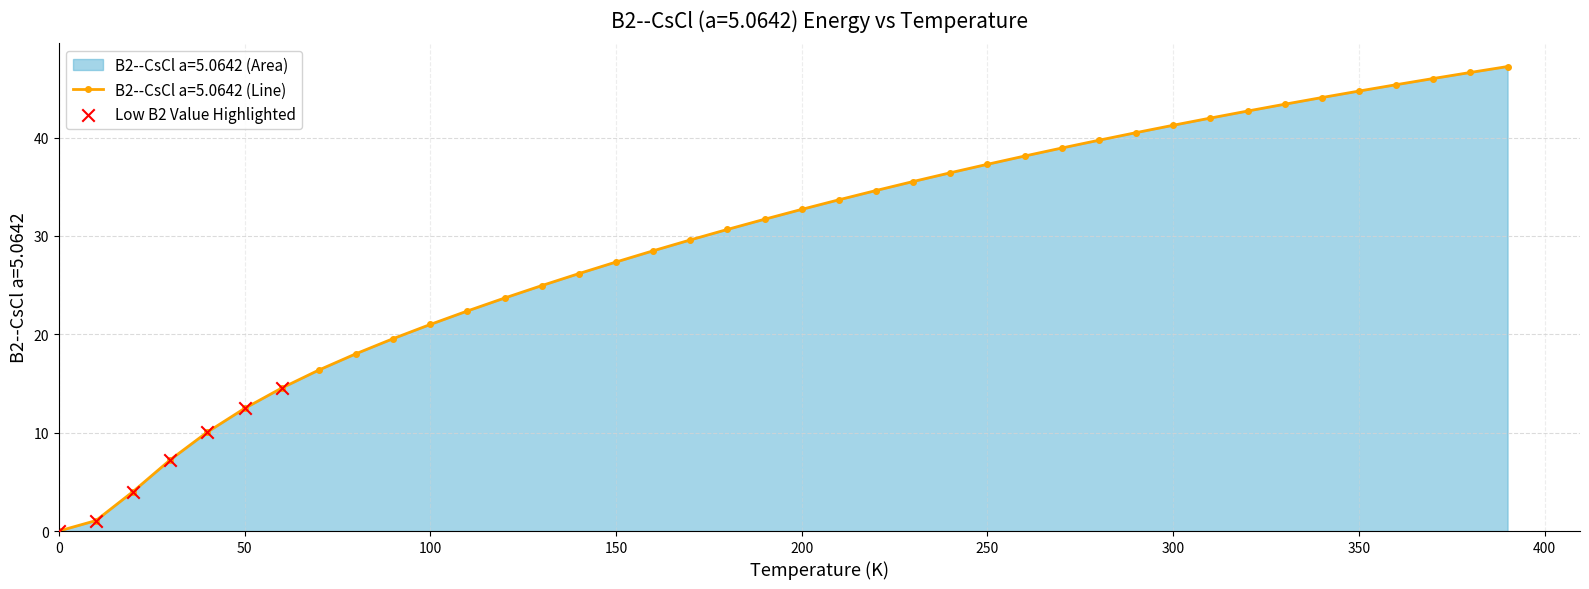

Which has a higher value, 300 or 250?

300